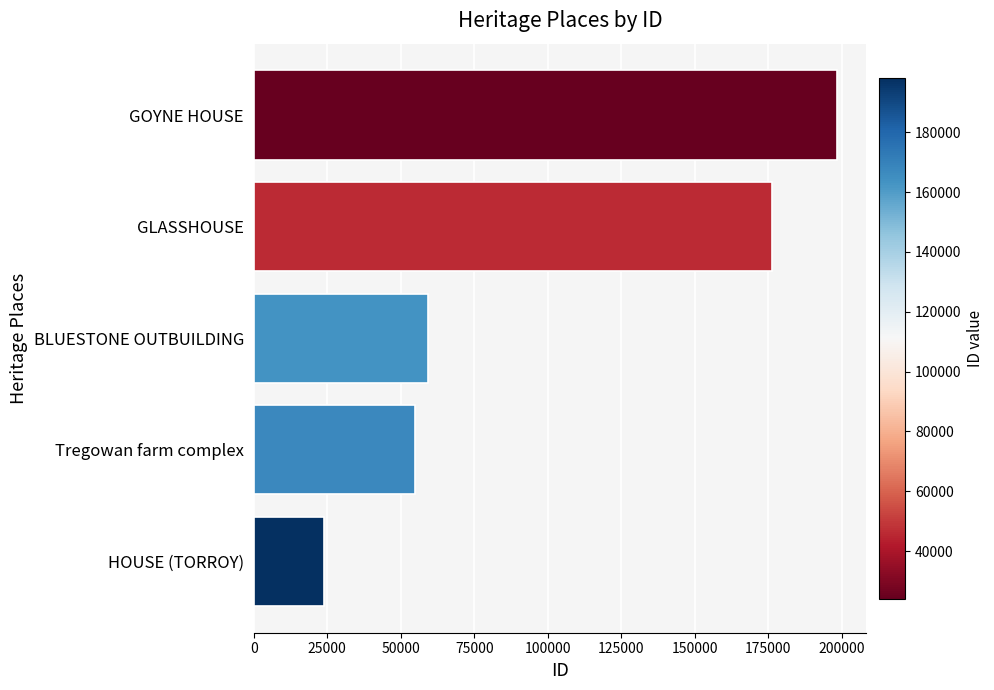

Reading bottom to top, transcribe all the data shown in this chart.

24004	55007	59175	176184	198324